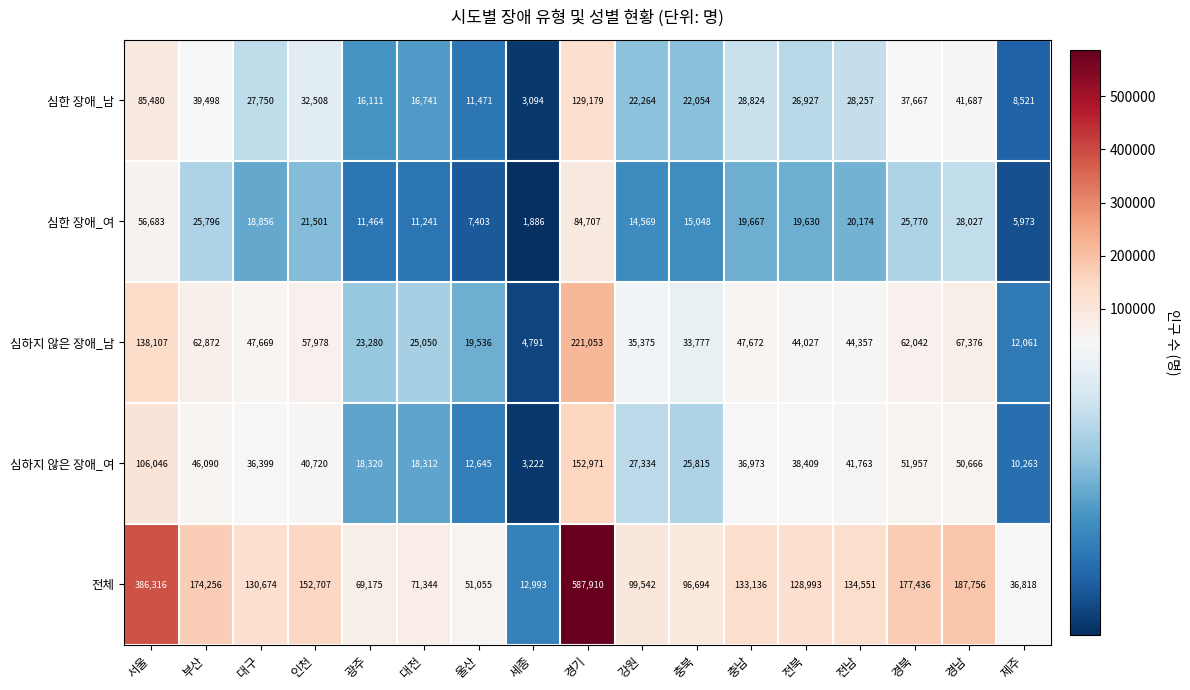

Rank the series by their maximum value, from highest to lowest.

전체, 심하지 않은 장애_남, 심하지 않은 장애_여, 심한 장애_남, 심한 장애_여